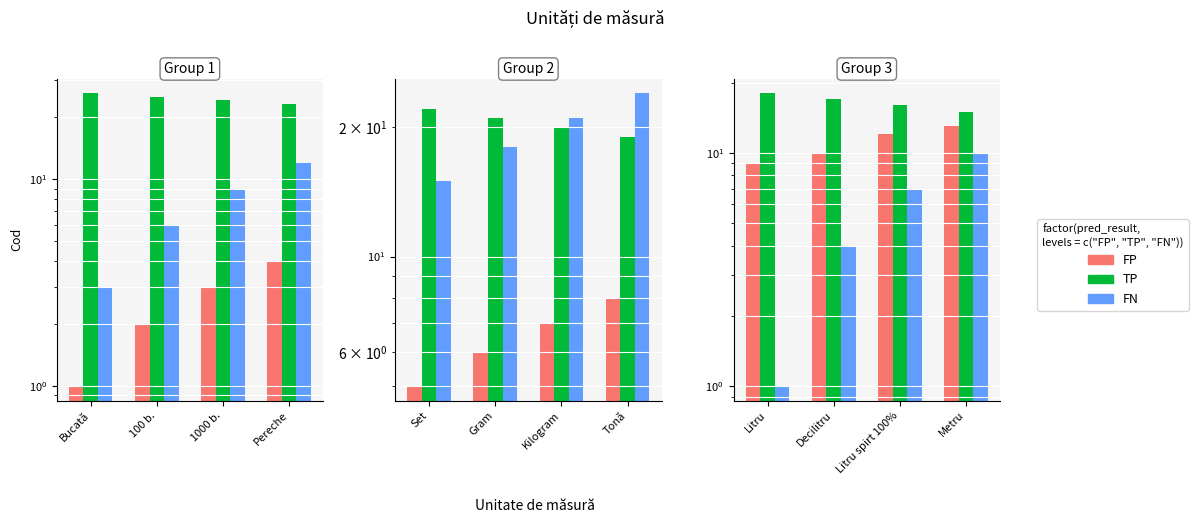

At how many categories does at least one series exceed 12?

4